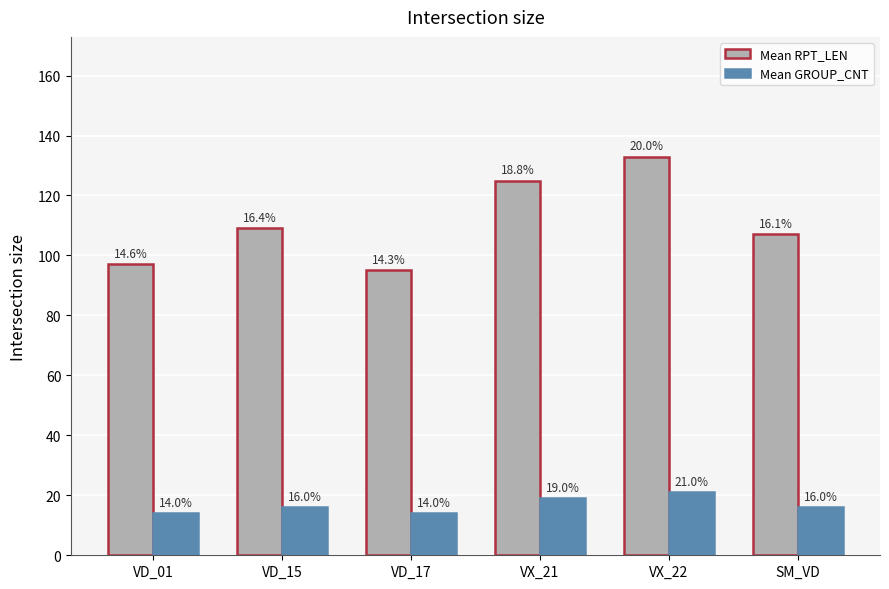

At which label does Mean RPT_LEN reach its peak?

VX_22